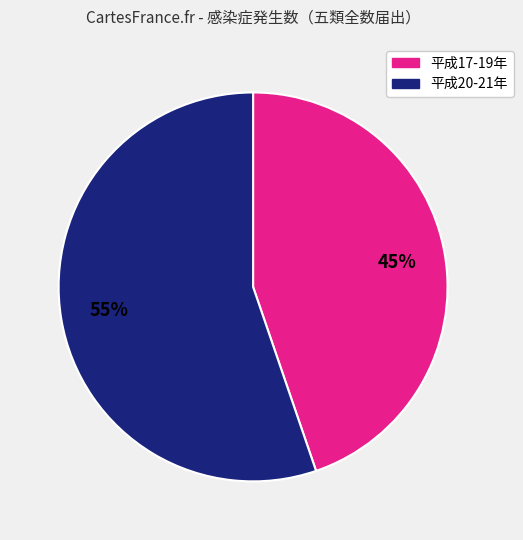

To the nearest percent, what is the average slice percentage?

50%